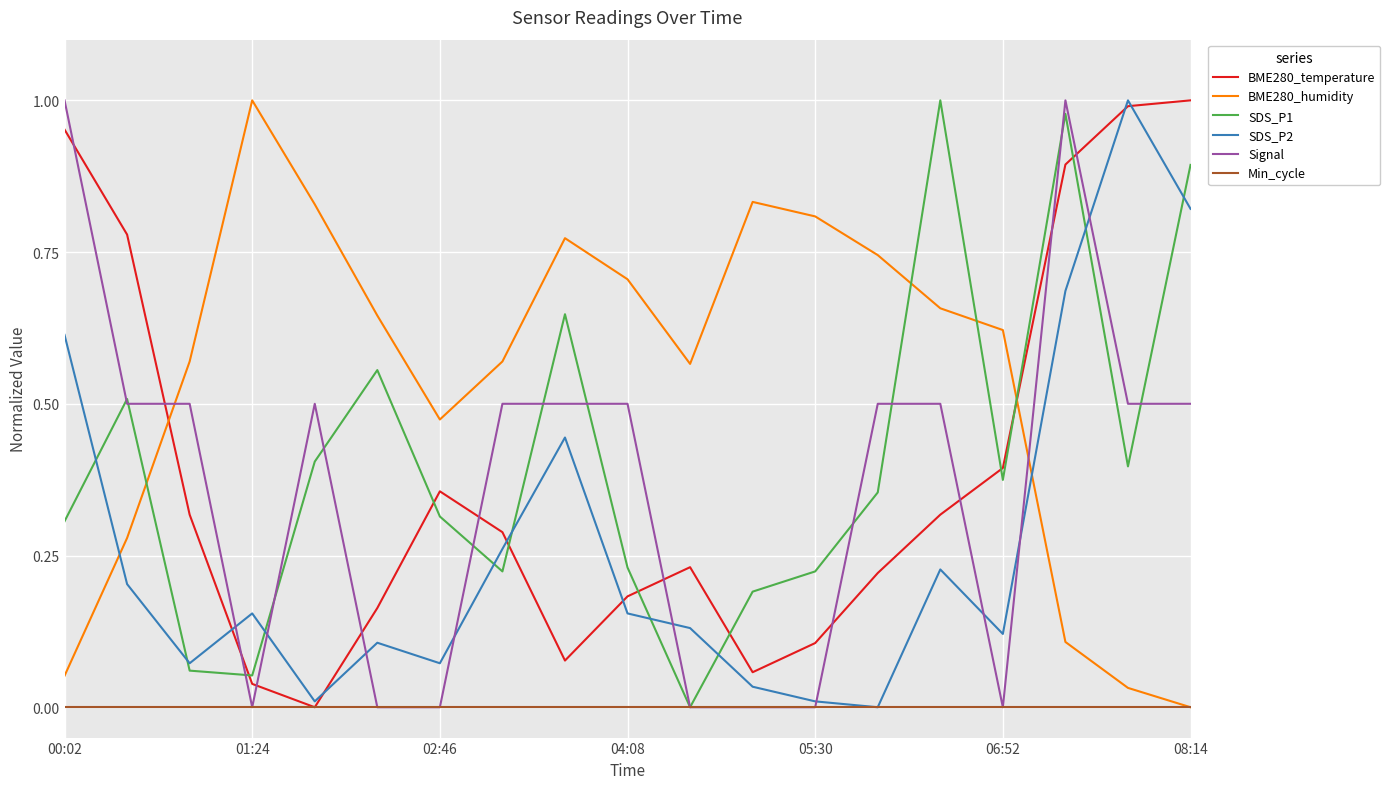

True or false: SDS_P1 and BME280_temperature intersect in this chart.

True